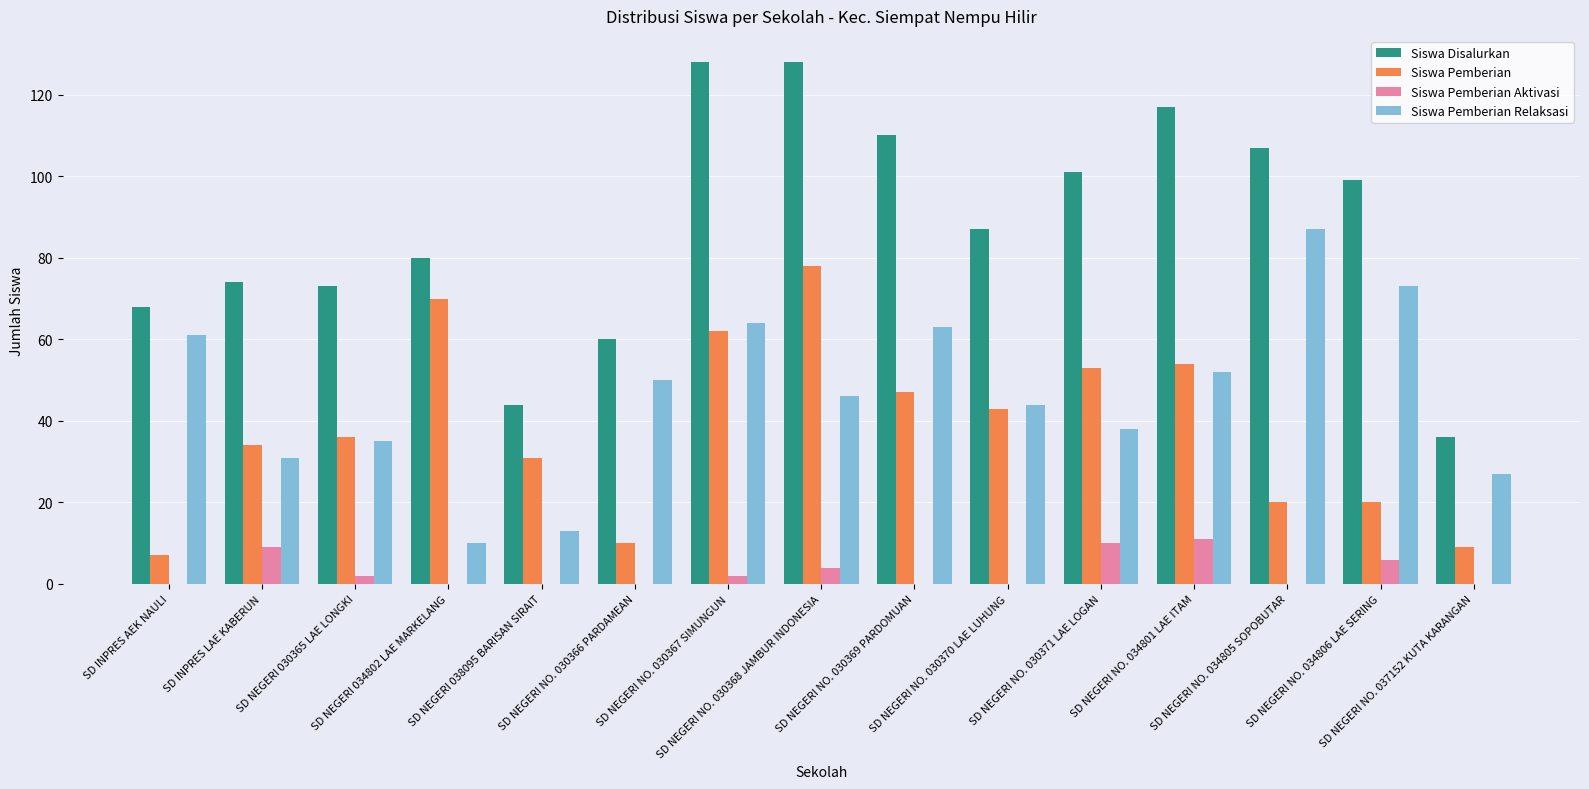

The value of Siswa Pemberian Relaksasi at SD NEGERI NO. 030367 SIMUNGUN is 64. True or false?

True